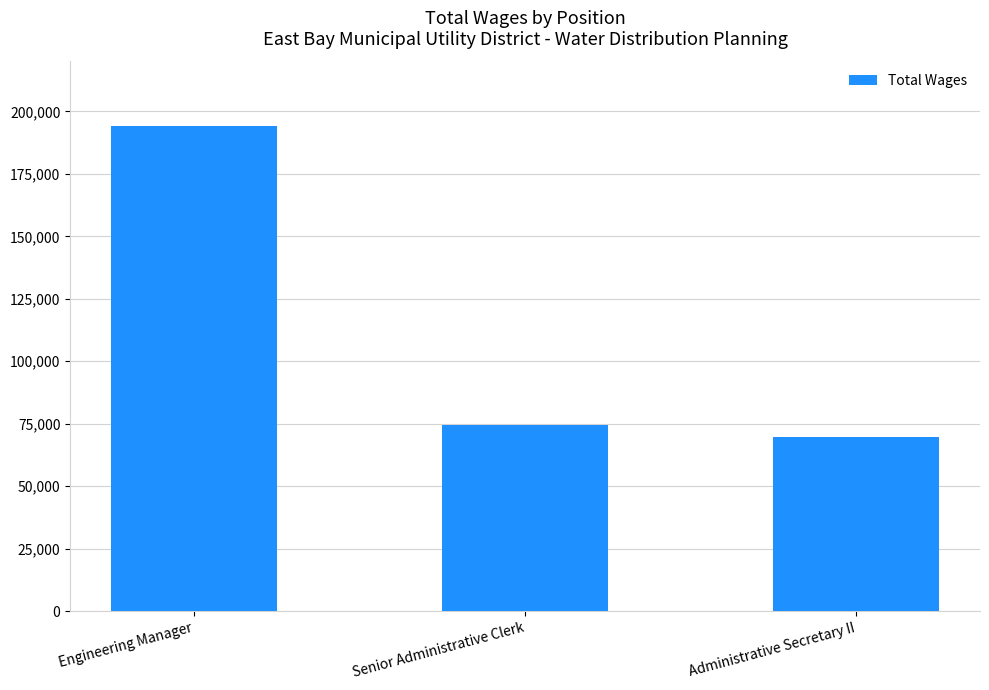

Where is the data nearest to the value 131900?

Senior Administrative Clerk